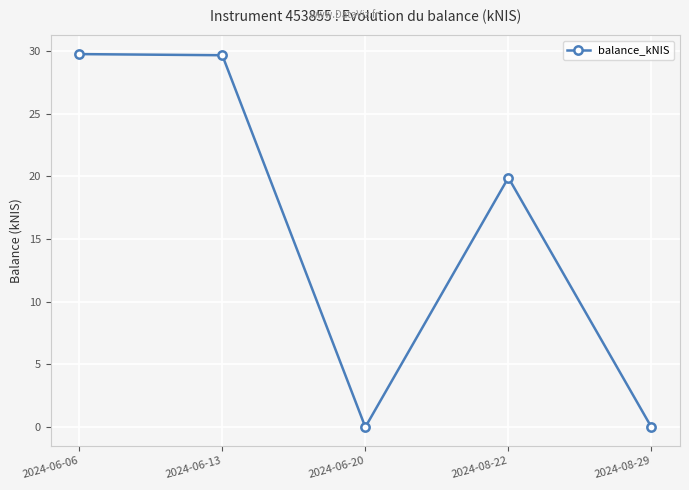

How many points are lower than both their immediate neighbors (excluding endpoints)?

1